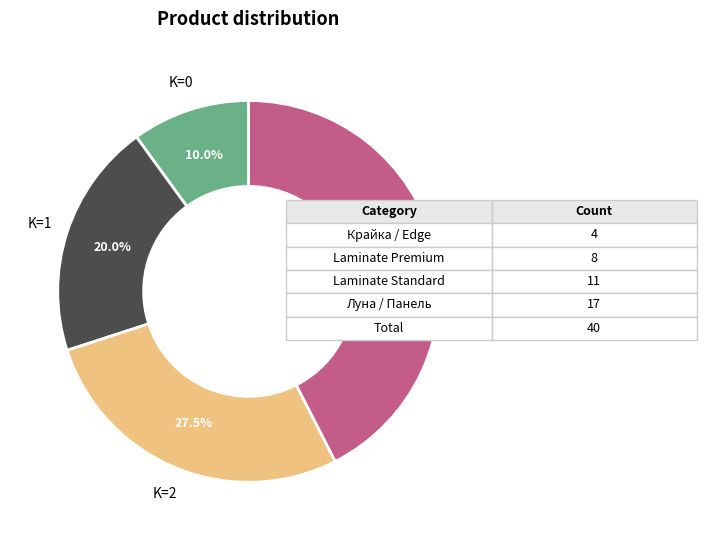

To the nearest percent, what is the difference between the largest and smallest slice percentages?

32%